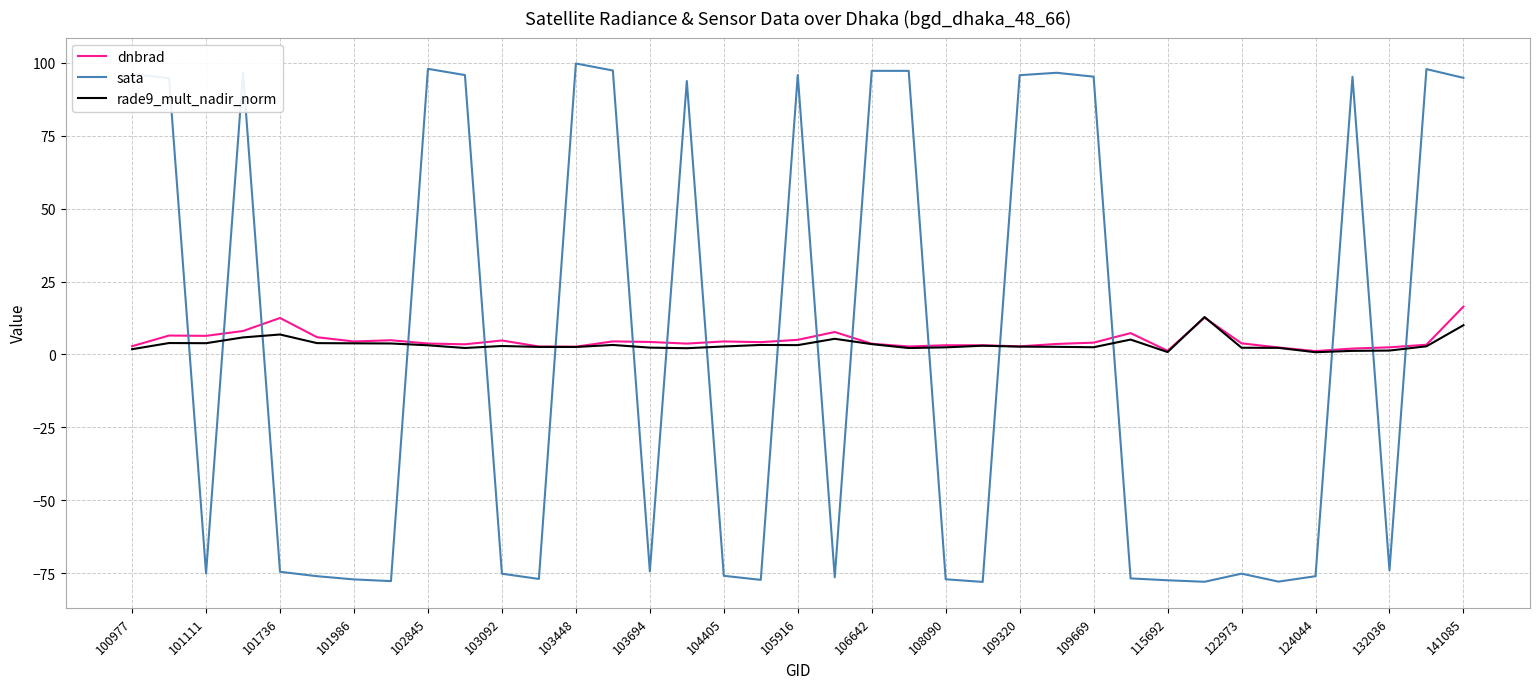

What is the maximum value for dnbrad?

16.4